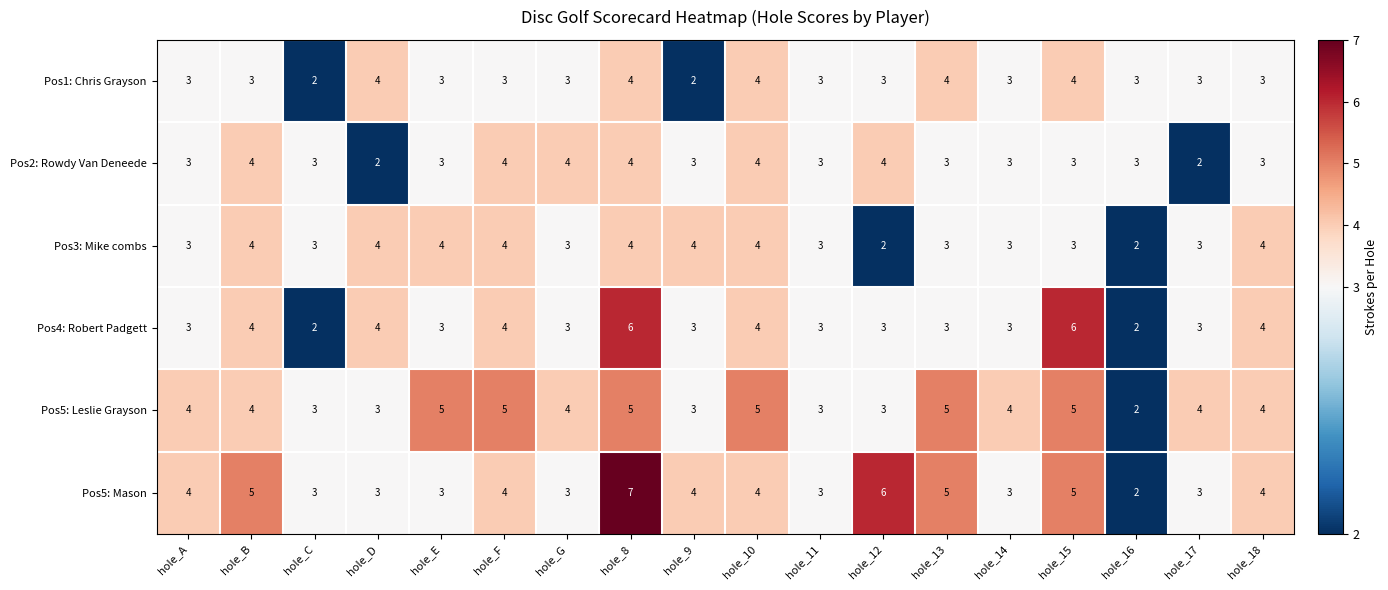

What is the average value of the Pos4: Robert Padgett series?

4